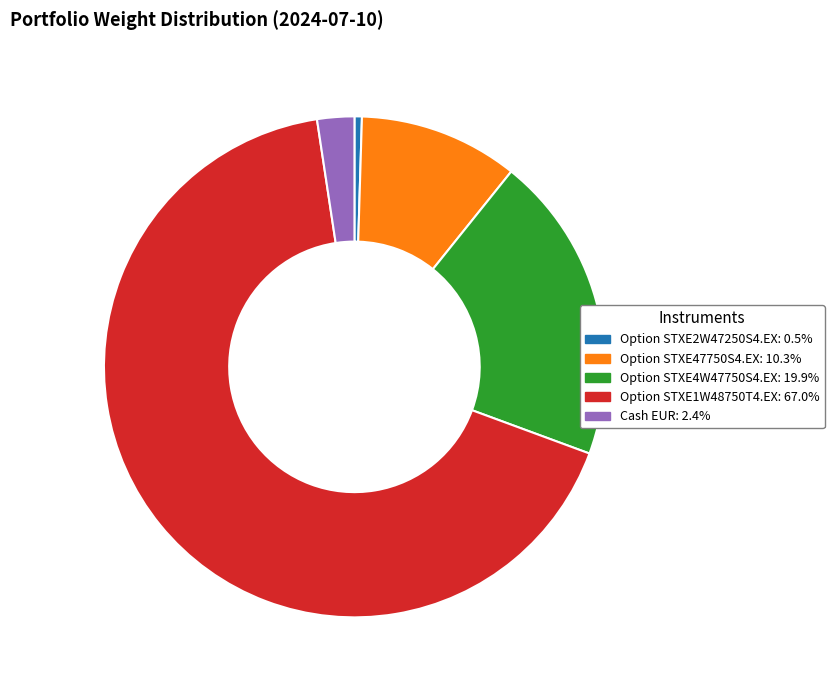

Which slice is the largest?

Option STXE1W48750T4.EX